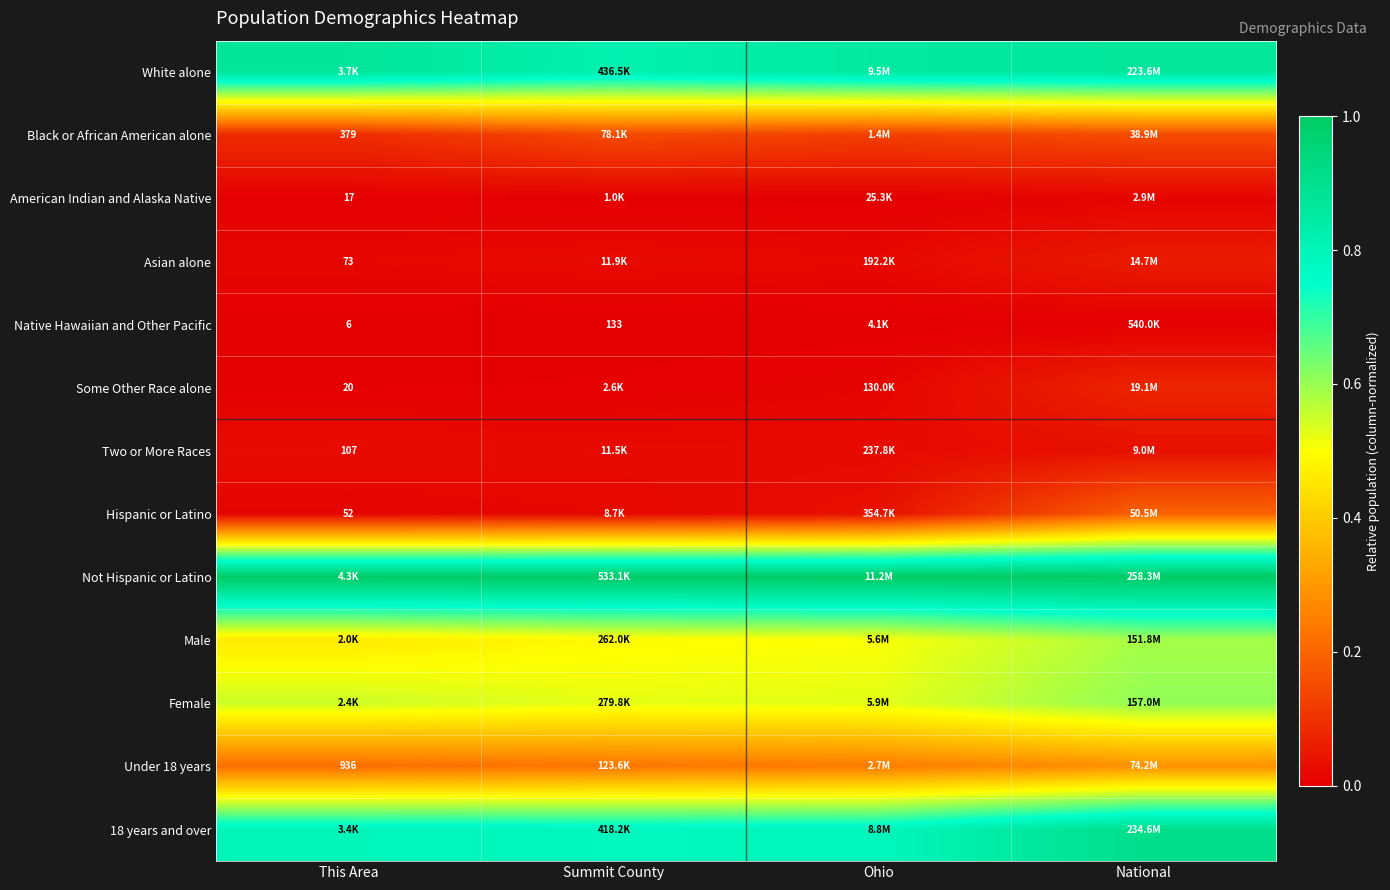

Which category has the lowest value across all series?

This Area